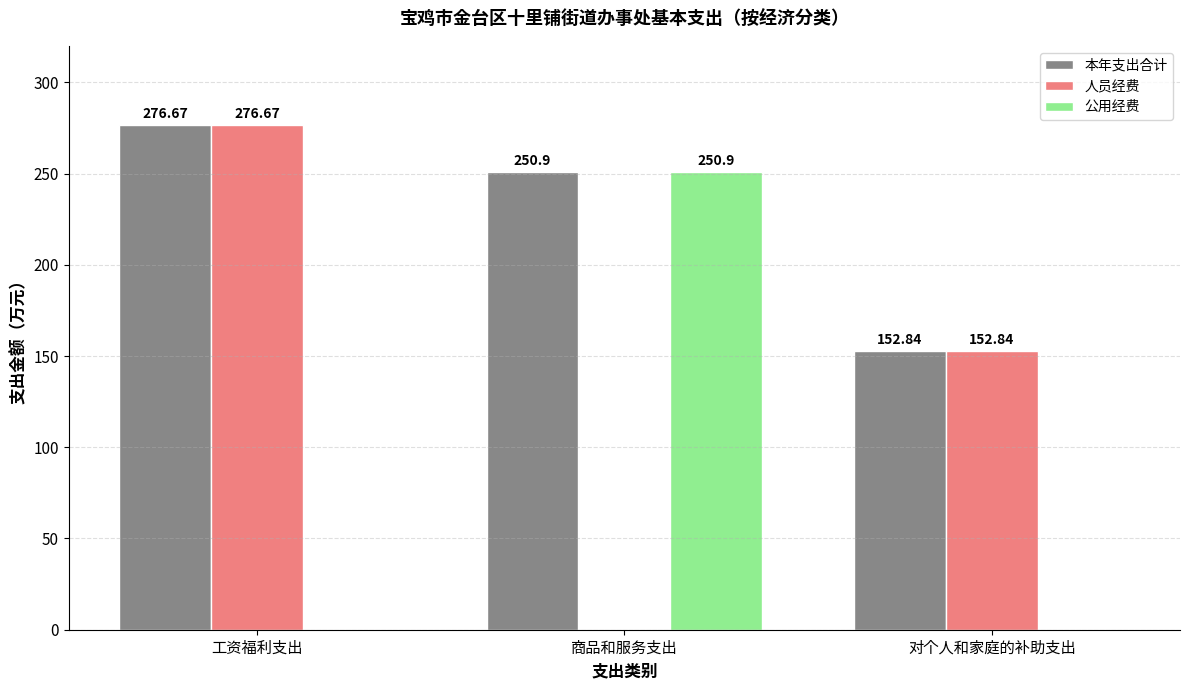

True or false: 公用经费 has a value of -103.8 at 对个人和家庭的补助支出.

False